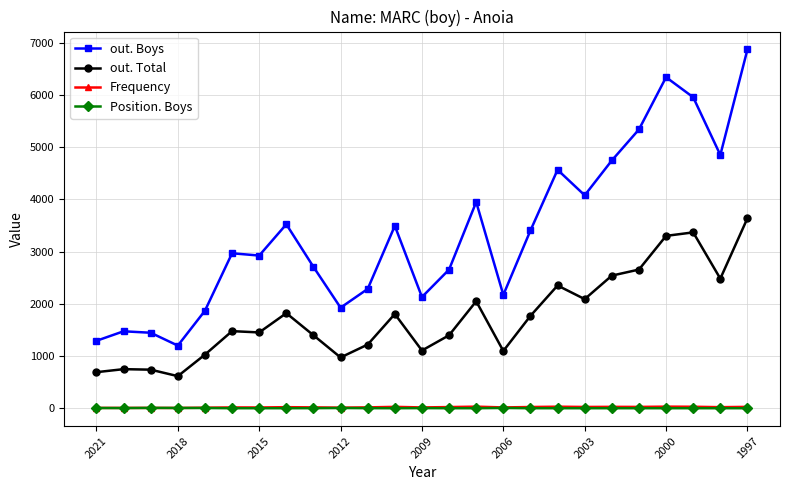

How many data points in out. Total are less than 1477?

12